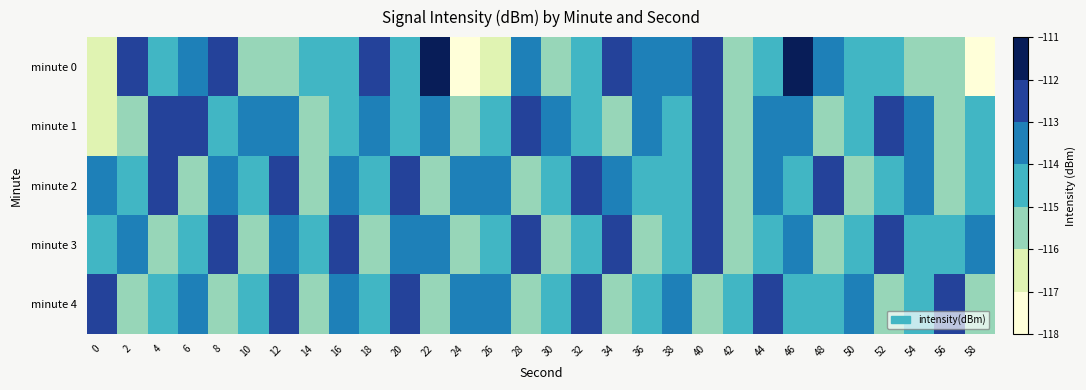

Which category has the lowest value across all series?

58